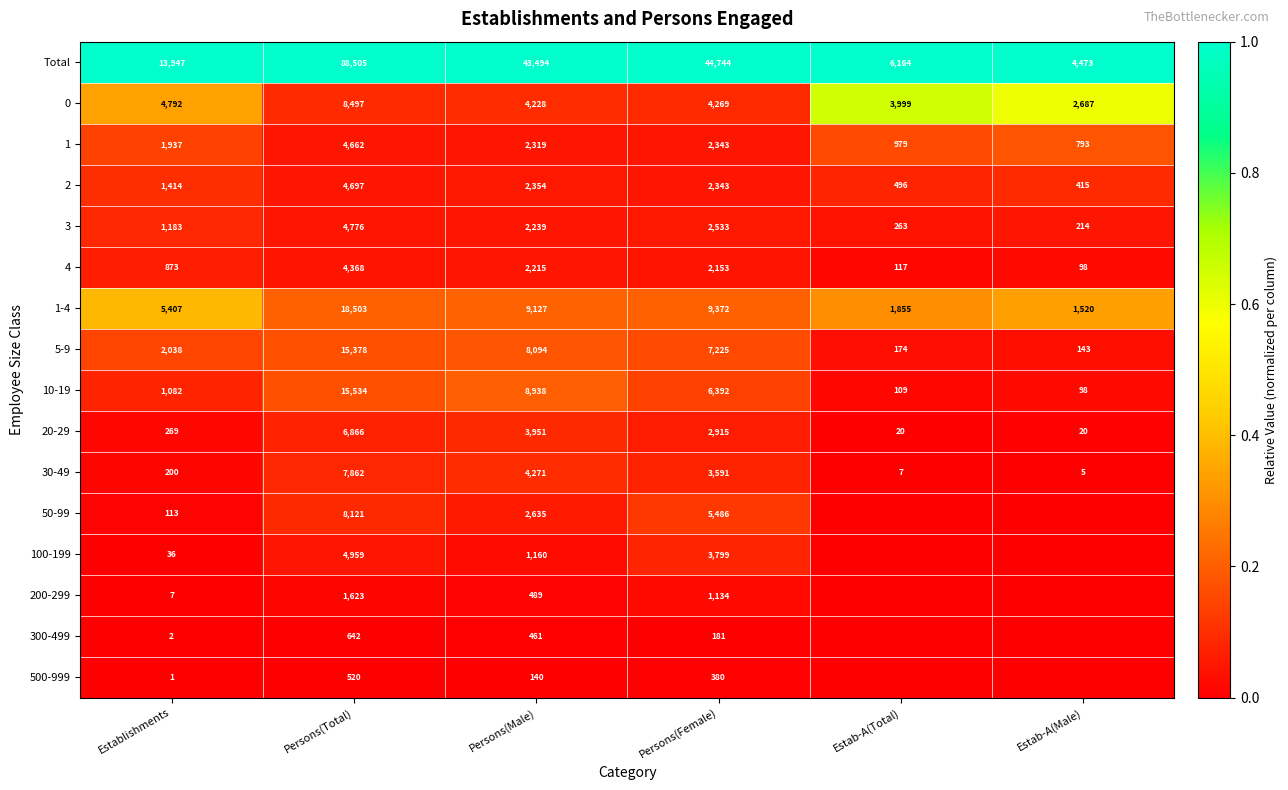

Is it true that 2 equals 0.1 at Persons(Male)?

False